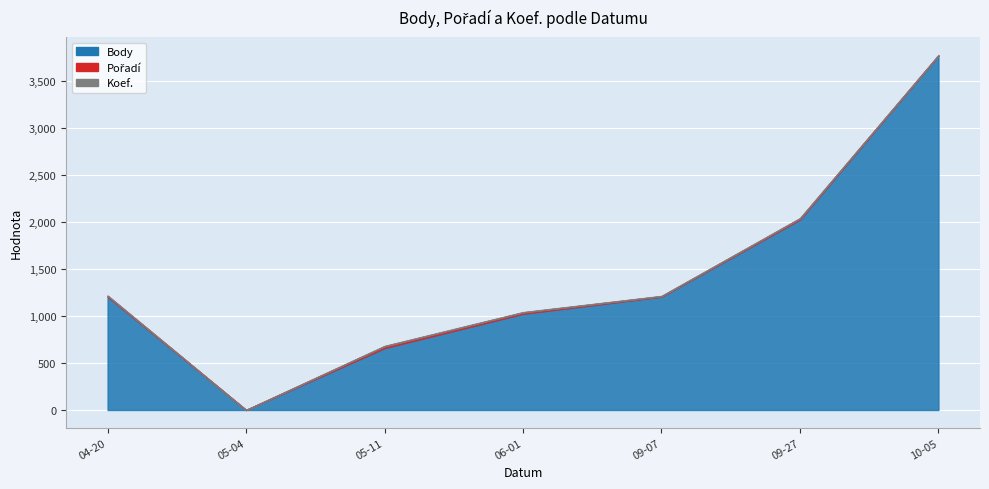

What is the sum of all Koef. values?

23